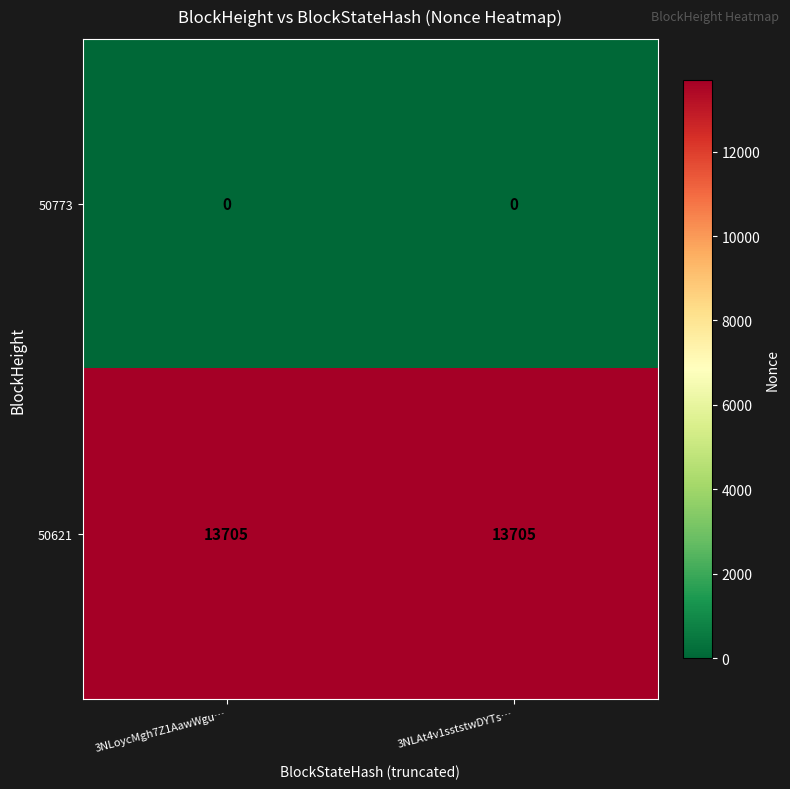

List the series in order of their overall mean, lowest first.

50773, 50621